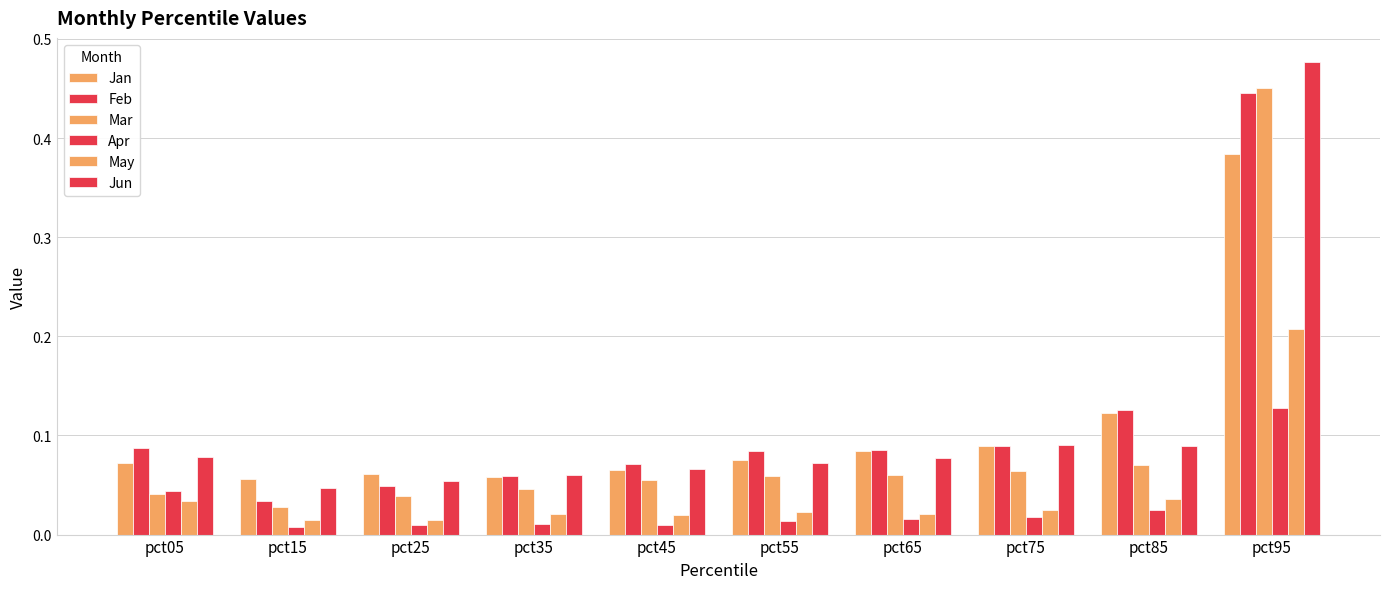

At which category does the chart reach its peak across all series?

pct95